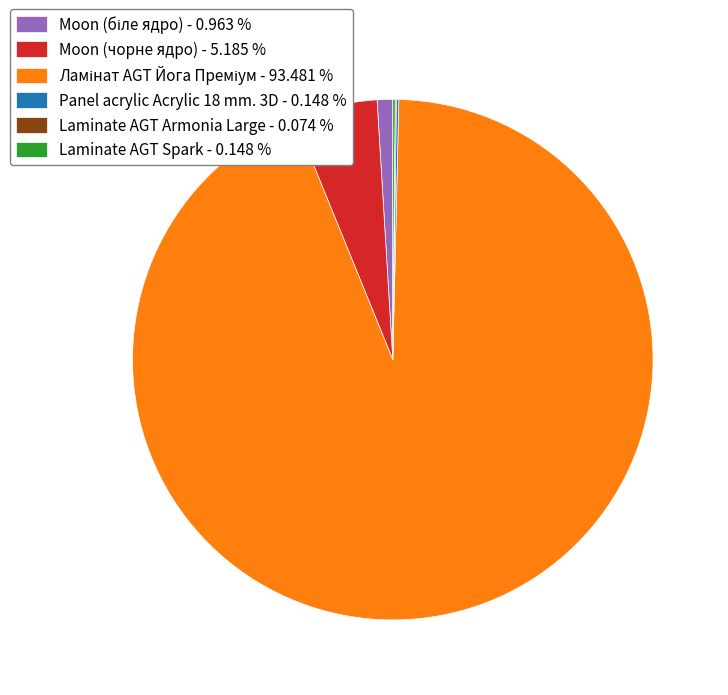

Is there any slice that represents more than half of the pie?

Yes